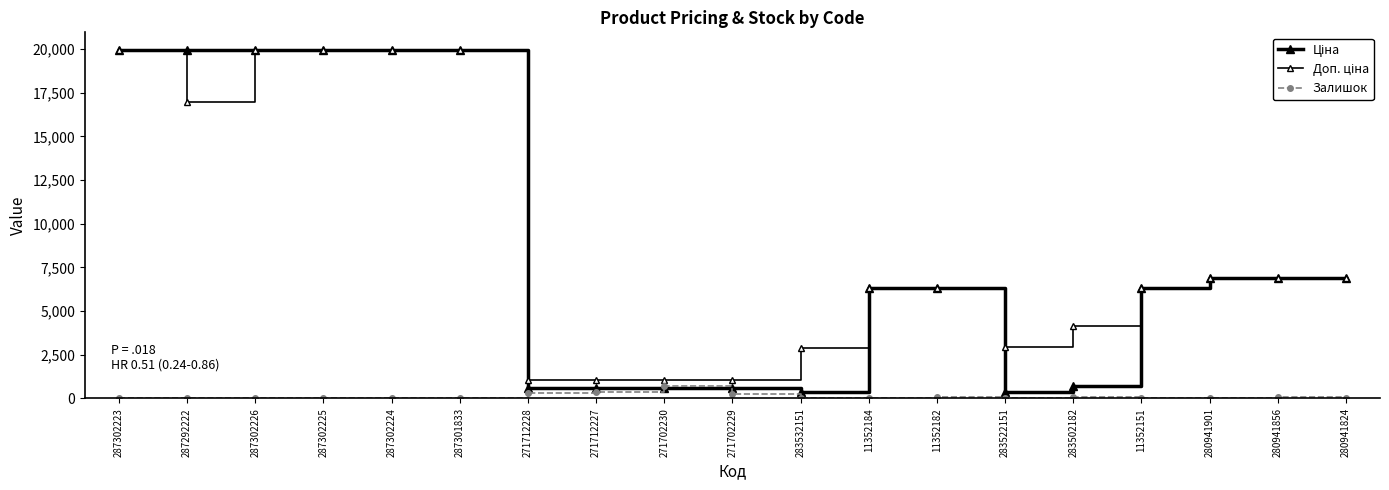

What position from the left is 11352182?

13